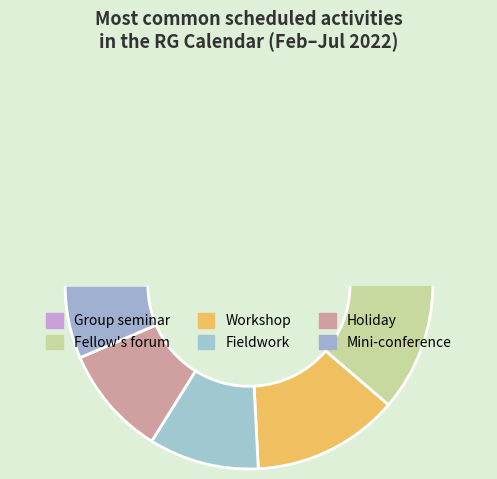

To the nearest percent, what is the combined percentage of Group seminar and Holiday?

48%